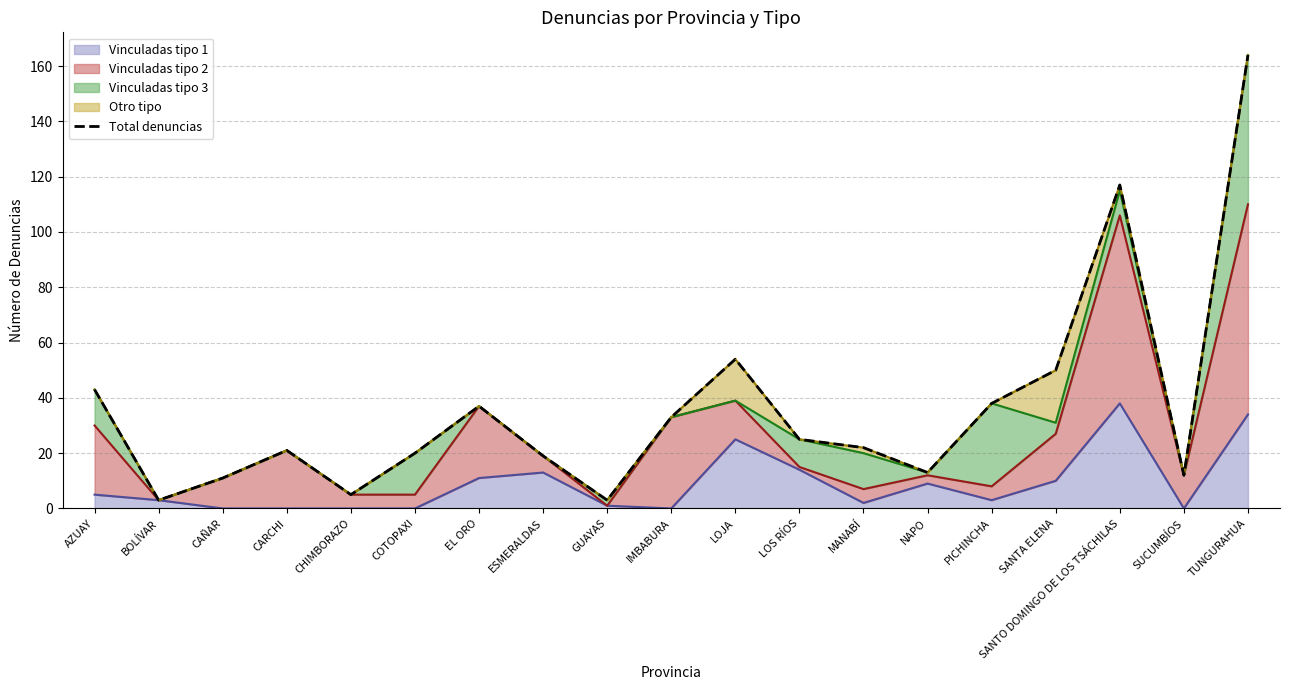

Reading left to right, list all the values displayed in this chart.

AZUAY=43	BOLÍVAR=3	CAÑAR=11	CARCHI=21	CHIMBORAZO=5	COTOPAXI=20	EL ORO=37	ESMERALDAS=19	GUAYAS=3	IMBABURA=33	LOJA=54	LOS RÍOS=25	MANABÍ=22	NAPO=13	PICHINCHA=38	SANTA ELENA=50	SANTO DOMINGO DE LOS TSÁCHILAS=117	SUCUMBÍOS=12	TUNGURAHUA=164